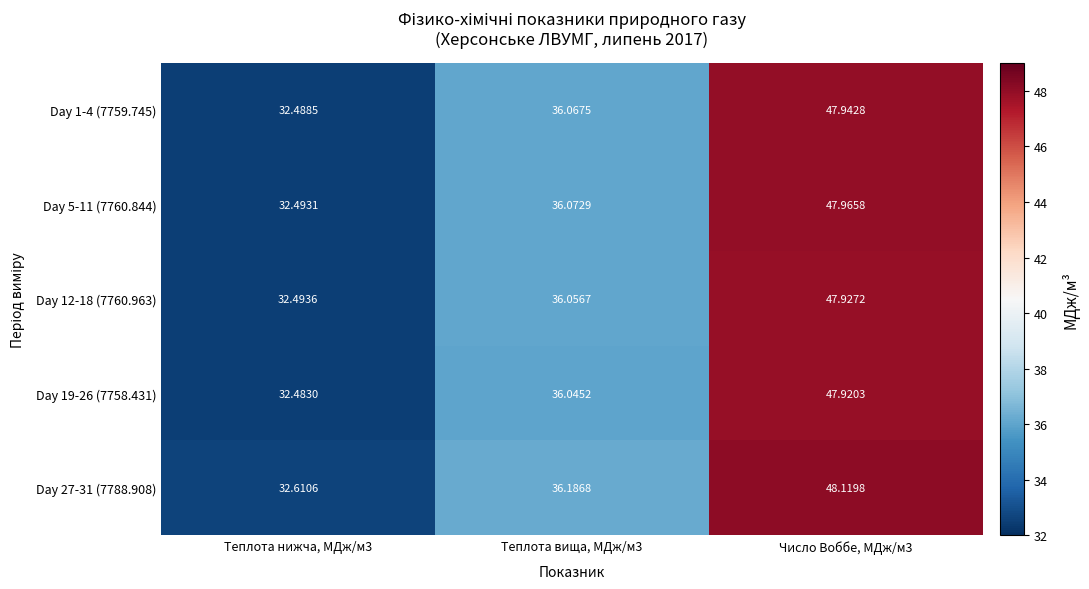

Is the value of Day 12-18 (7760.963) at Число Воббе, МДж/м3 greater than the value of Day 1-4 (7759.745) at Теплота вища, МДж/м3?

Yes